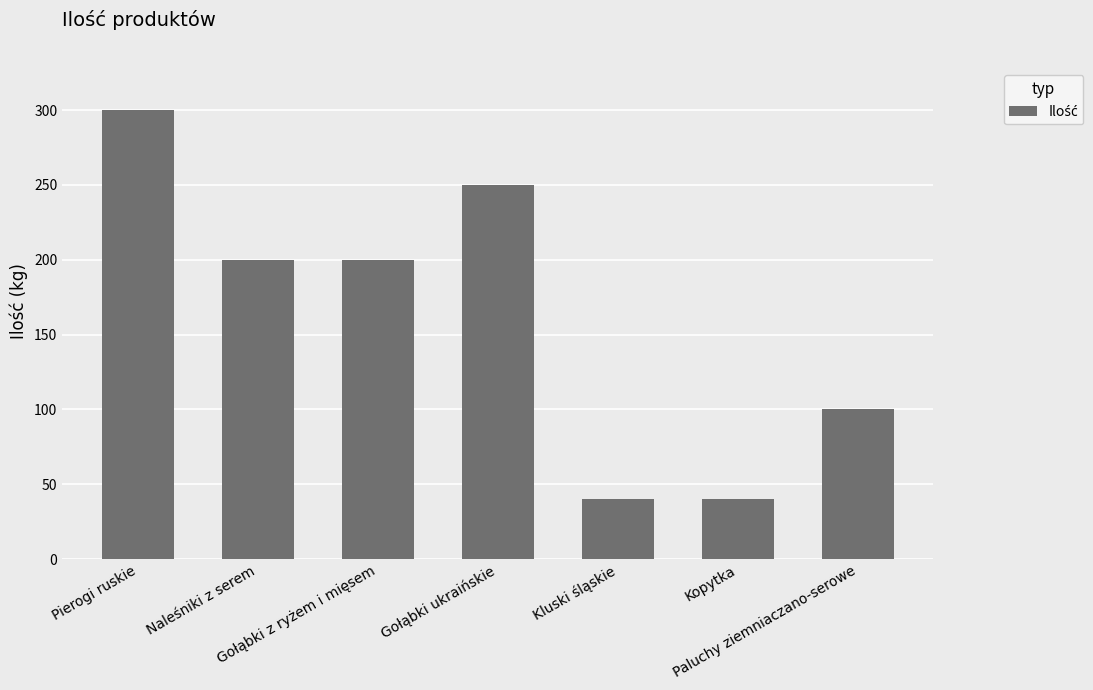

Which category has the highest value across all series?

Pierogi ruskie